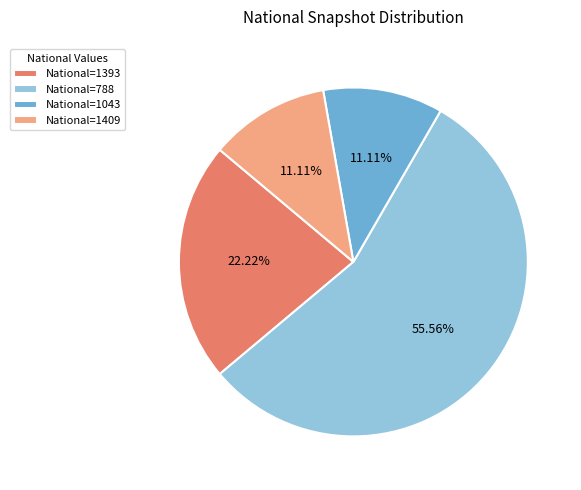

How many segments does this pie chart have?

4